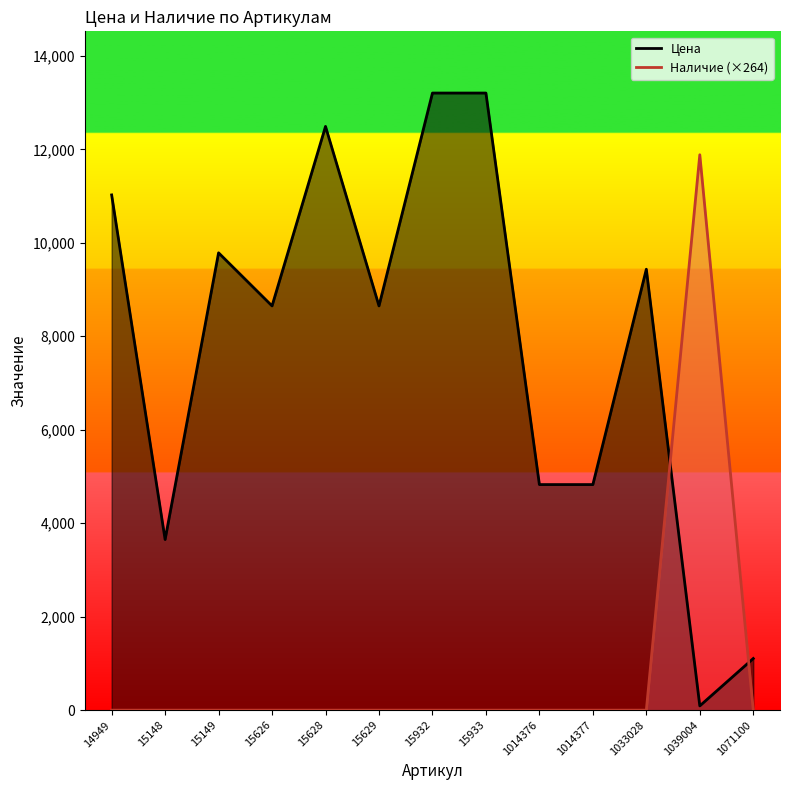

What is the sum of the Цена values at 15933 and 15626?

21855.0